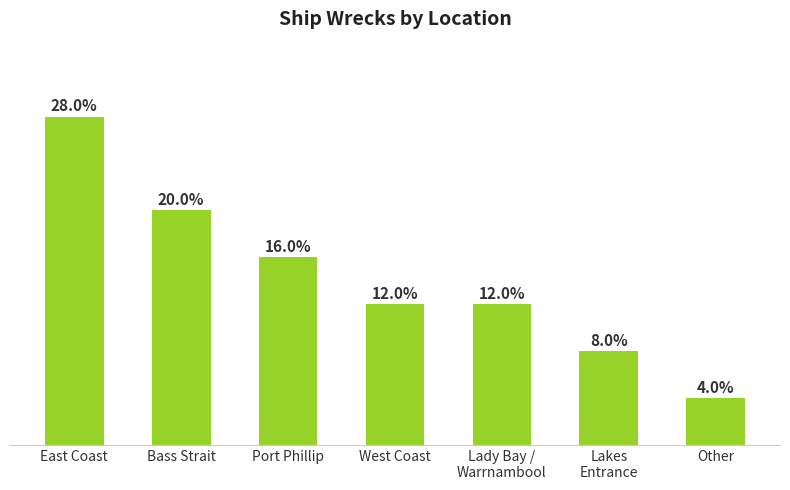

List the labels in order of value, smallest first.

Other, Lakes
Entrance, West Coast, Lady Bay /
Warrnambool, Port Phillip, Bass Strait, East Coast